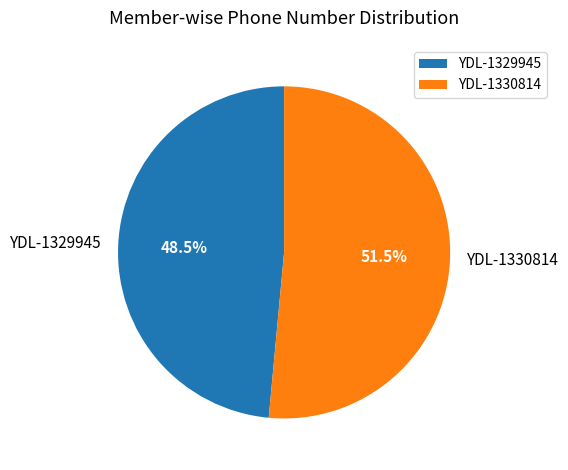

How many slices are in this pie chart?

2